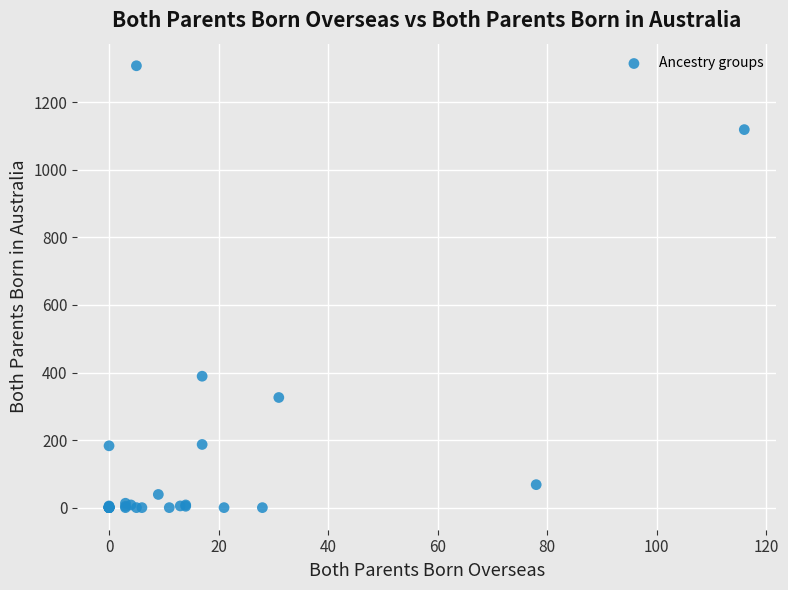

What Y value in the scatter plot is closest to 654?

389